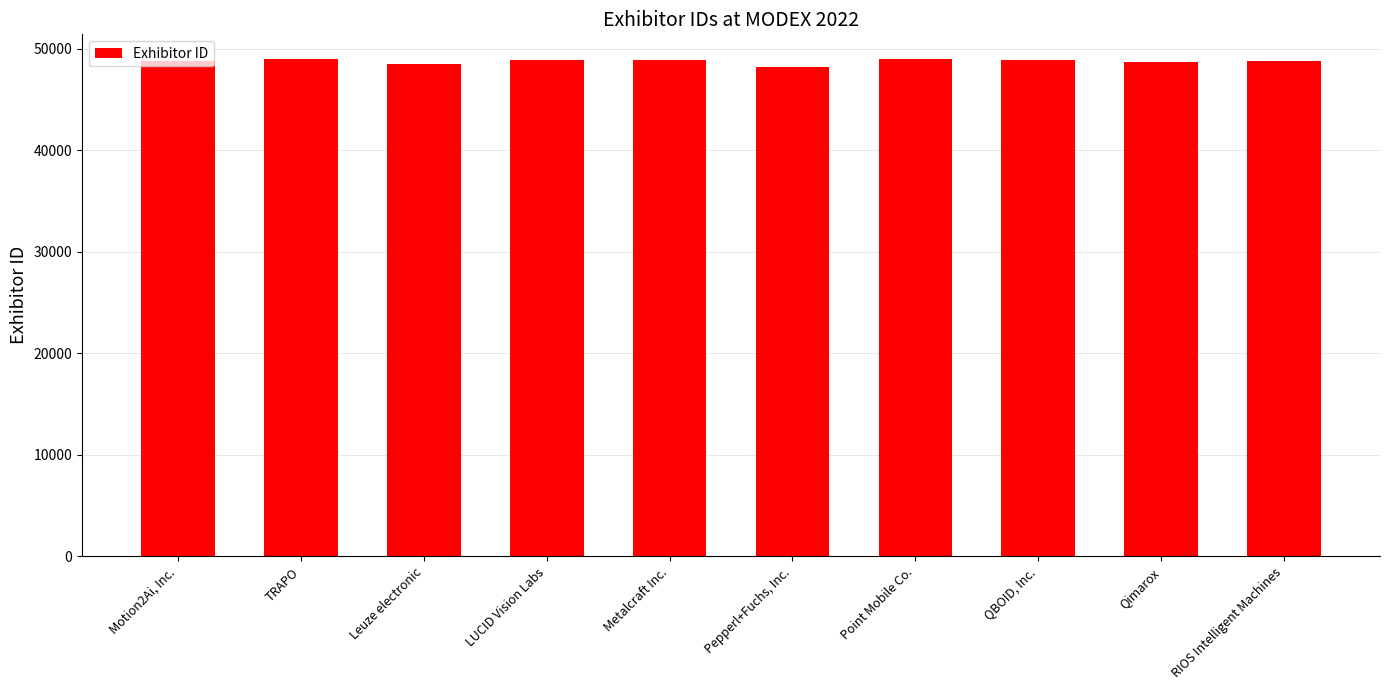

Count the number of data series in this chart.

1